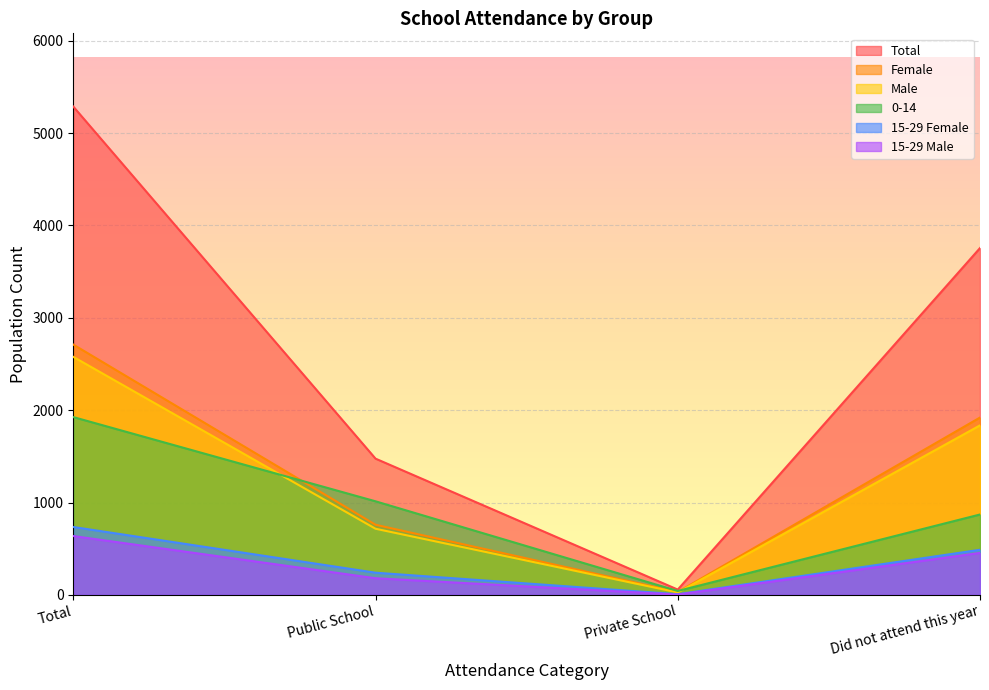

Does the chart display data point markers on the line(s)?

No